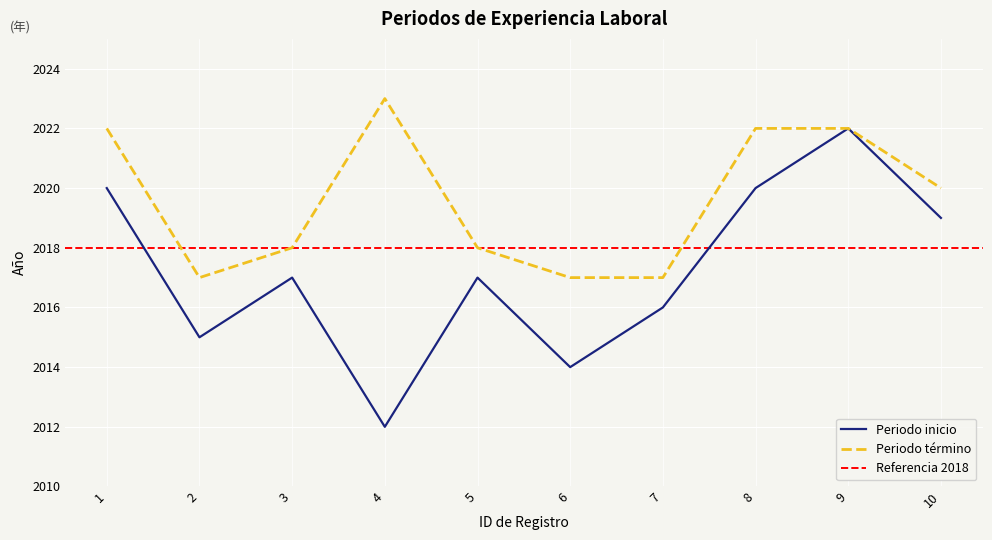

What is the difference between the maximum and minimum values in the Periodo inicio series?

10